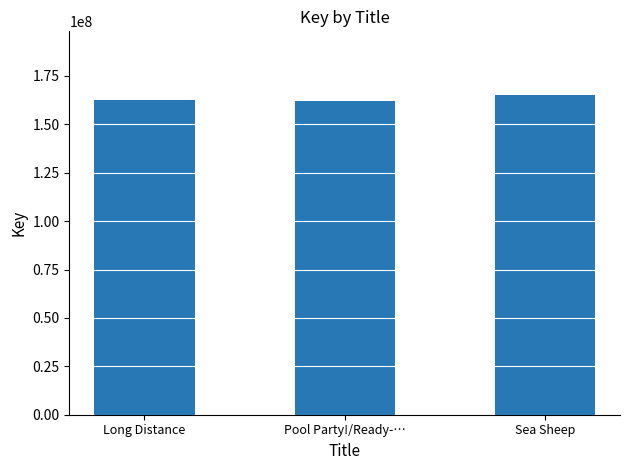

What is the label of the 3rd bar from the left?

Sea Sheep